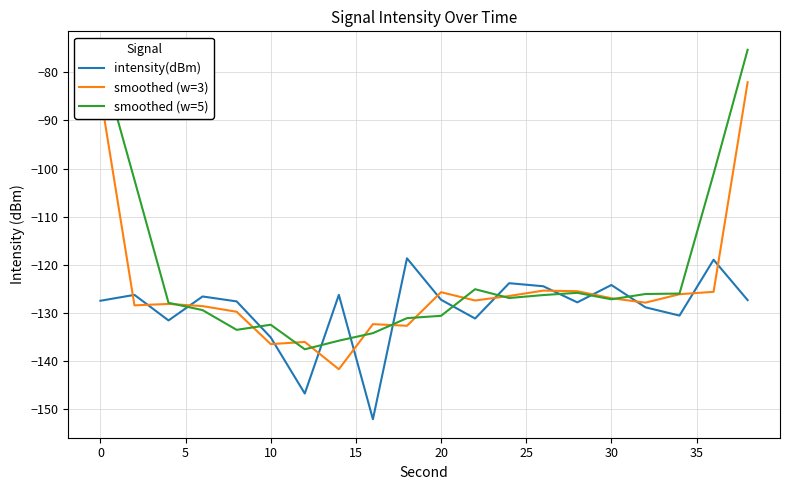

What are all the series names shown in the legend?

intensity(dBm), smoothed (w=3), smoothed (w=5)